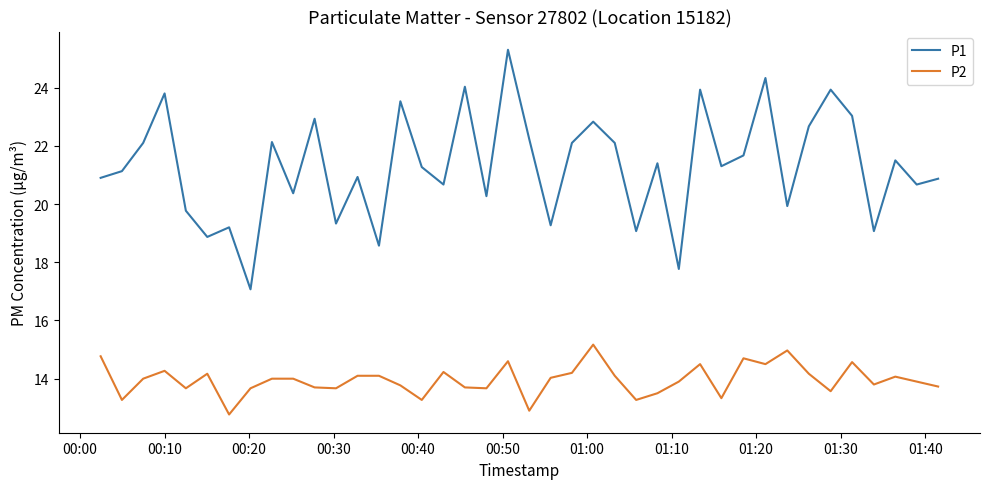

How many distinct data groups are displayed?

2